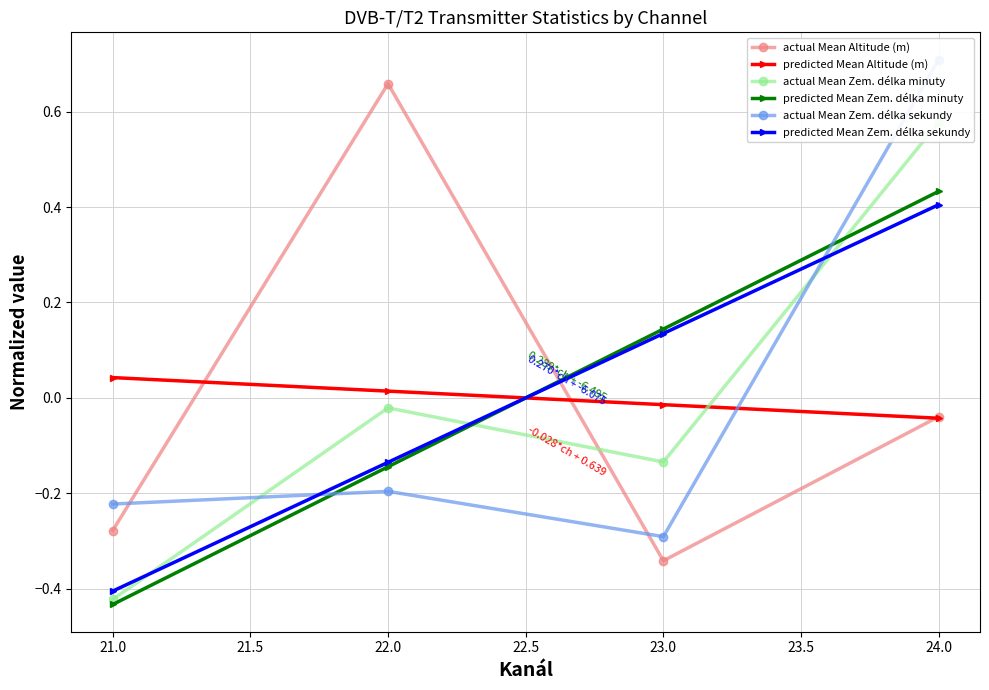

Which category has the highest value in the predicted Mean Zem. délka minuty series?

24.0